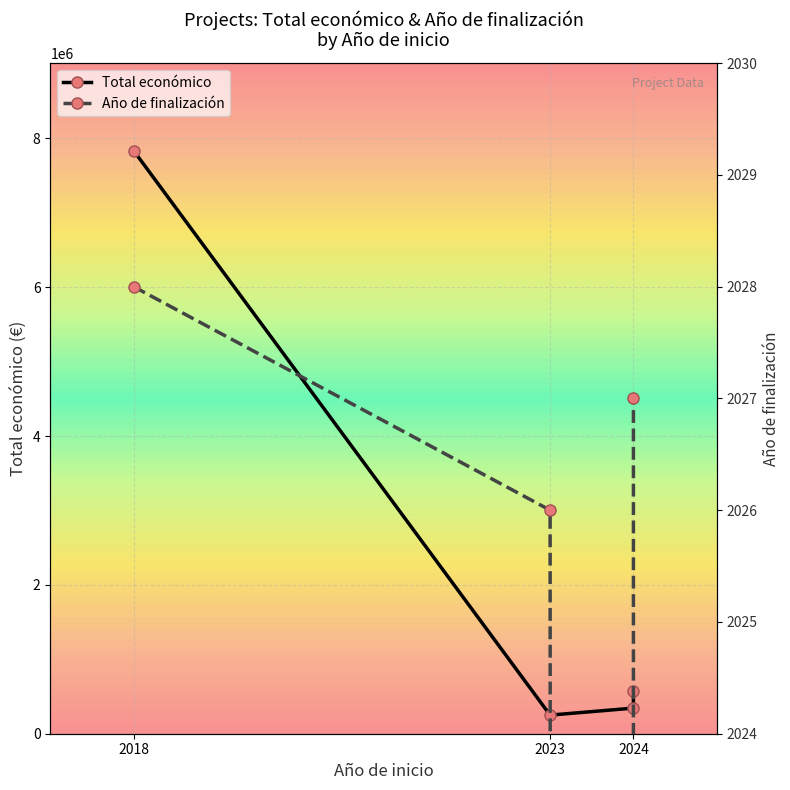

What is the sum of the values at 2024 and 2018?

8179404